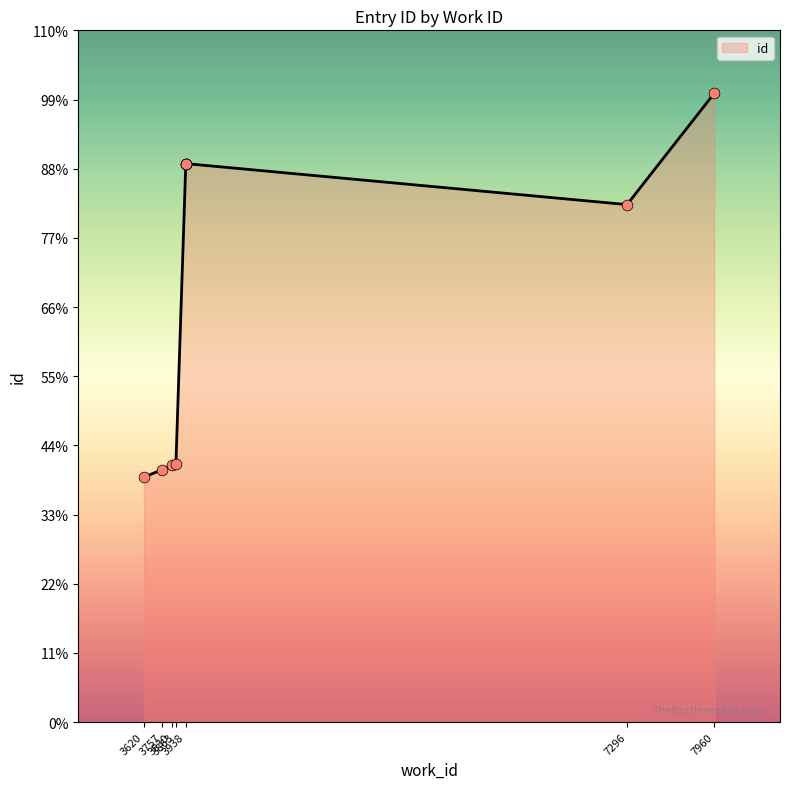

Approximately how many times larger is the value at 7960 compared to 3938?

1.1